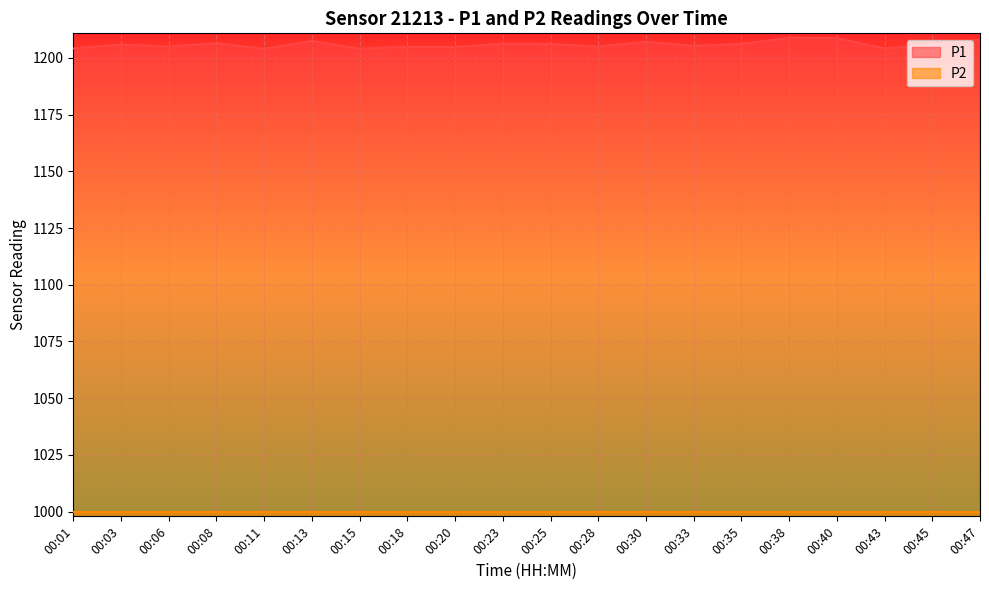

The value at 00:43 is 619.3. True or false?

False